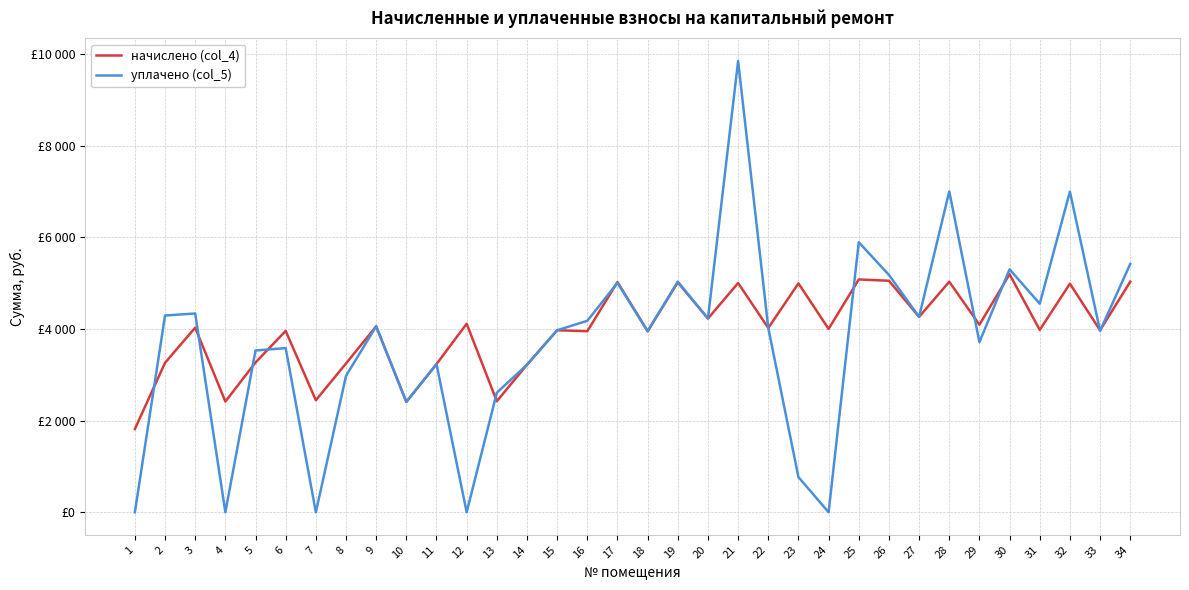

List the series in order of their peak value, highest first.

уплачено (col_5), начислено (col_4)